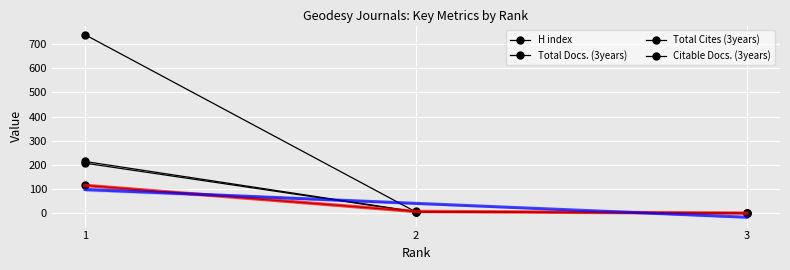

How many data points in Total Cites (3years) are above 5?

1